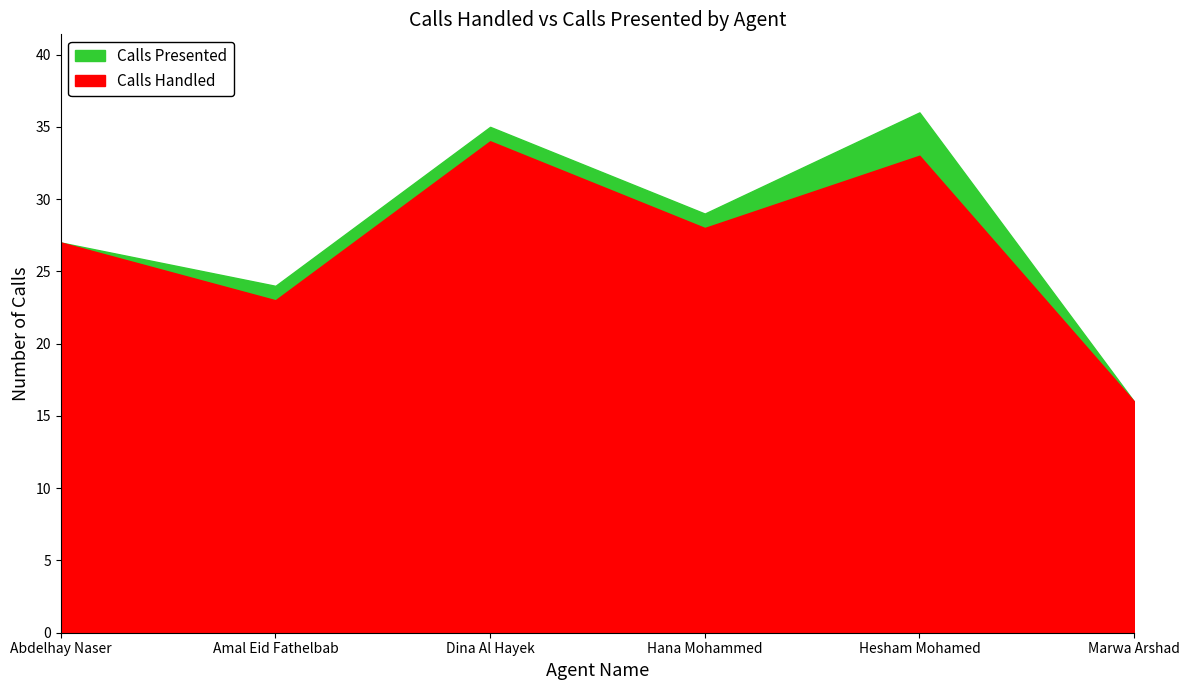

Does the chart have visible grid lines?

No